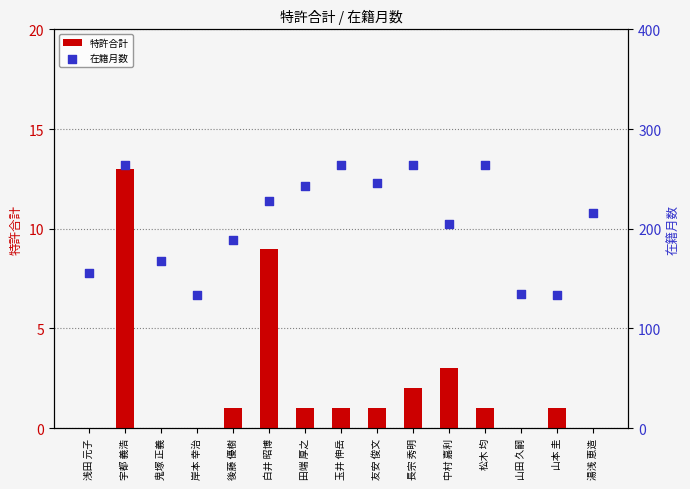

At which category is the sum across all series the highest?

宇都 義浩